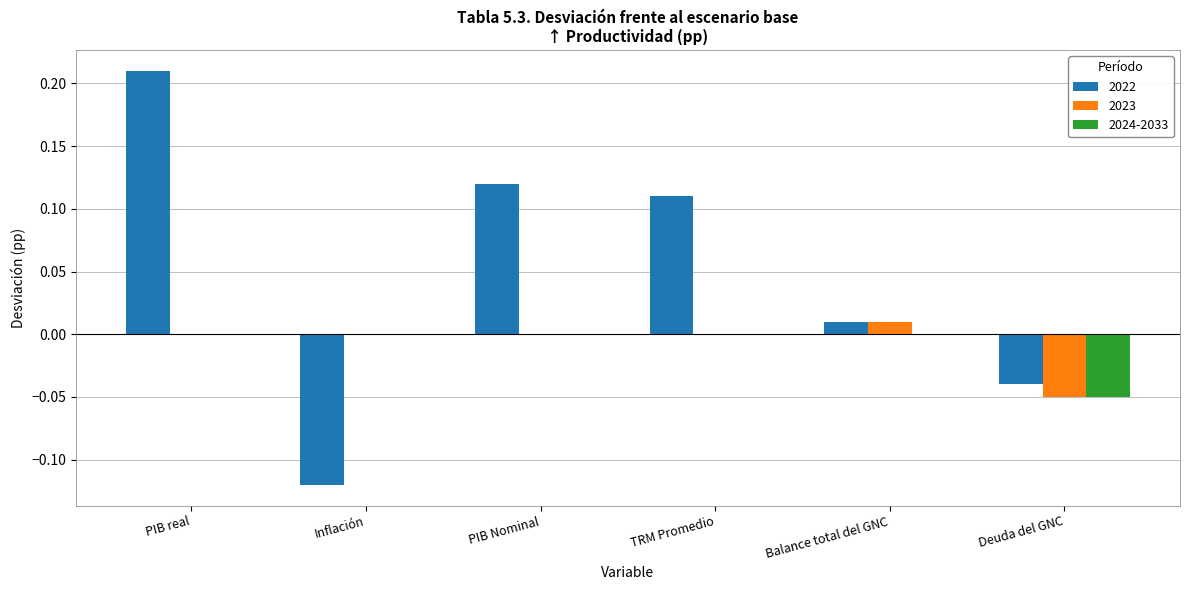

The value of 2023 at PIB real is 0.0. True or false?

True